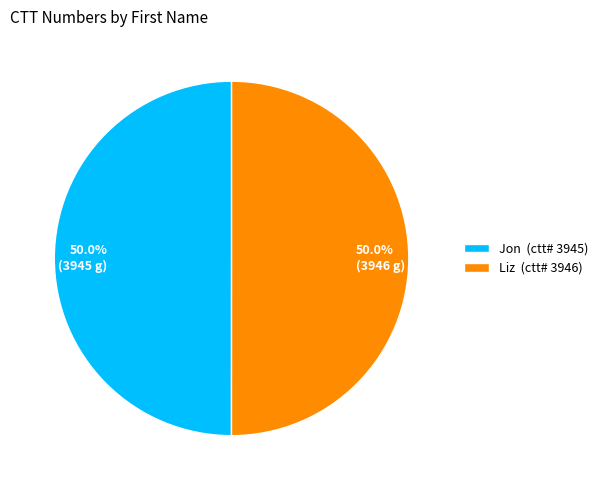

Count the number of slices in the pie.

2